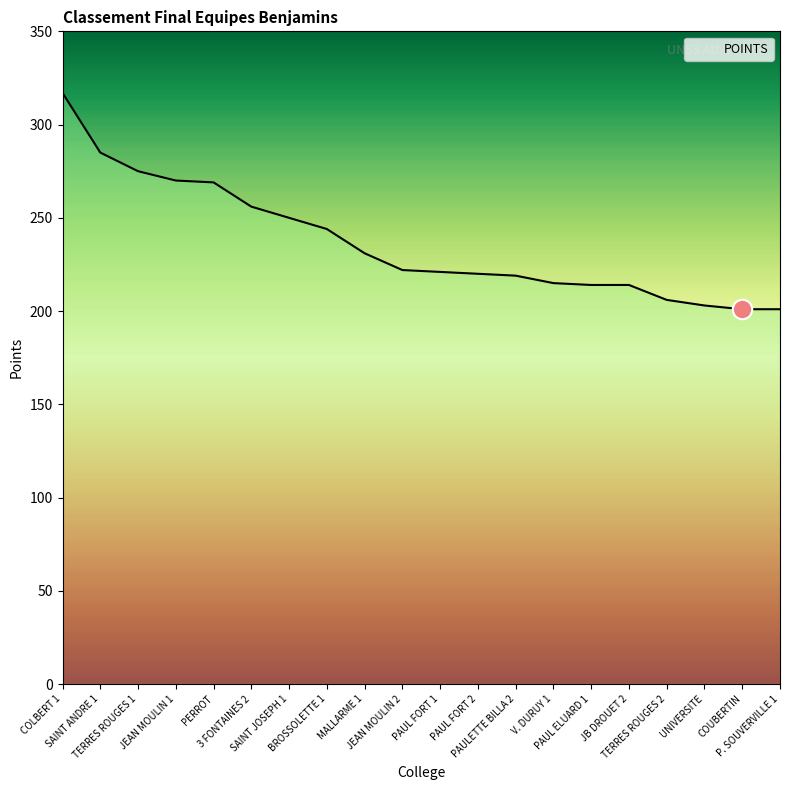

True or false: the data has more than 2 interior local peaks.

False